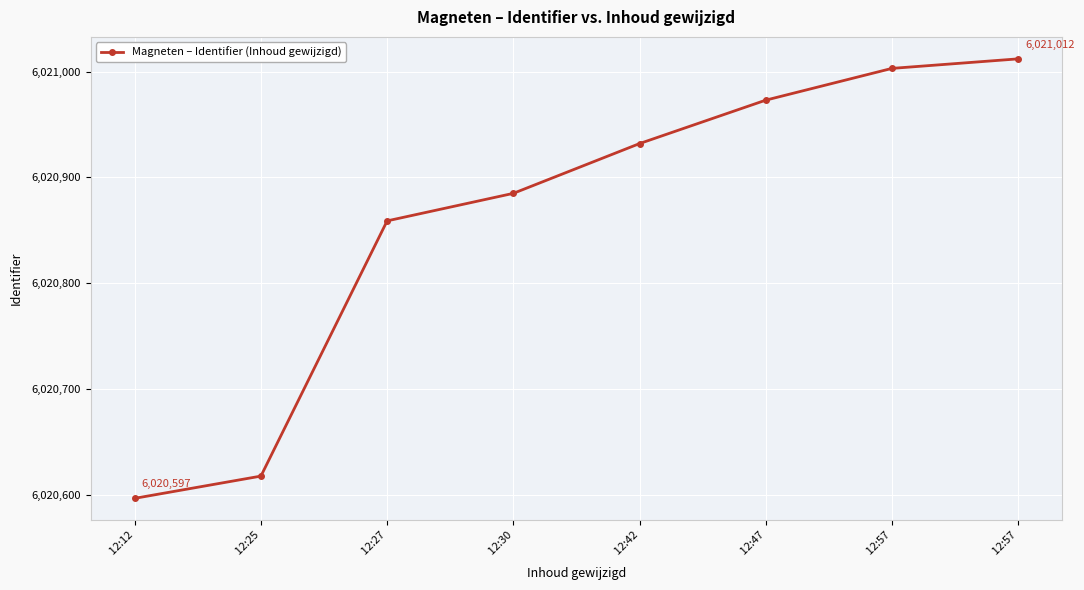

What is the sum of the values at  12:47 and  12:57?

12041985